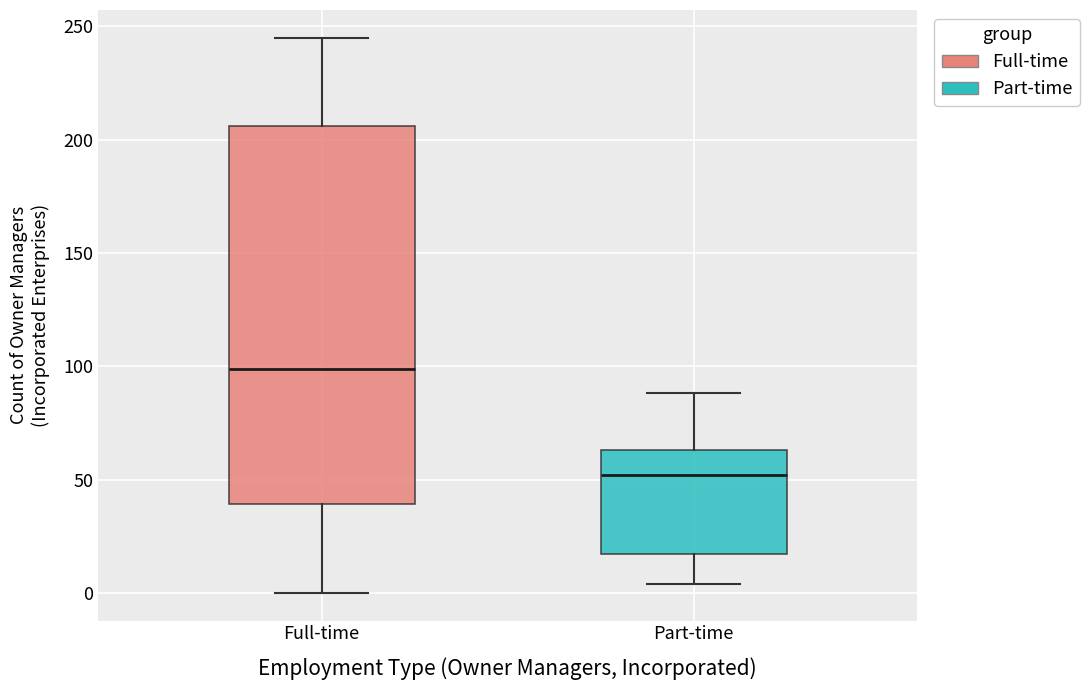

Reading left to right, transcribe this box plot: for each box, give where its median line is, the range the box spans, and where its two whiskers end, as read against the y-axis. The values are not printed on the chart, so give them approximately, as read against the axis.

Full-time: median 100, box 40 to 205, whiskers 0 to 245
Part-time: median 50, box 15 to 65, whiskers 5 to 90